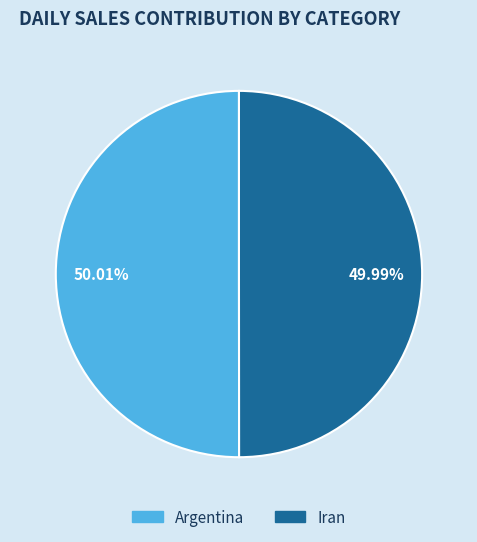

What is the ratio of the value at Argentina to the value at Iran?

1.0